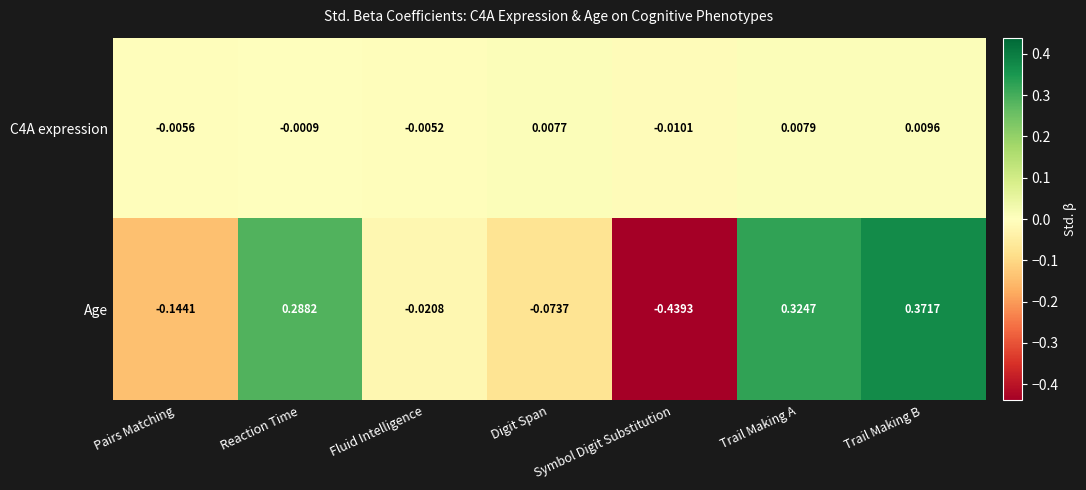

Which label corresponds to the largest value in the chart?

Trail Making B